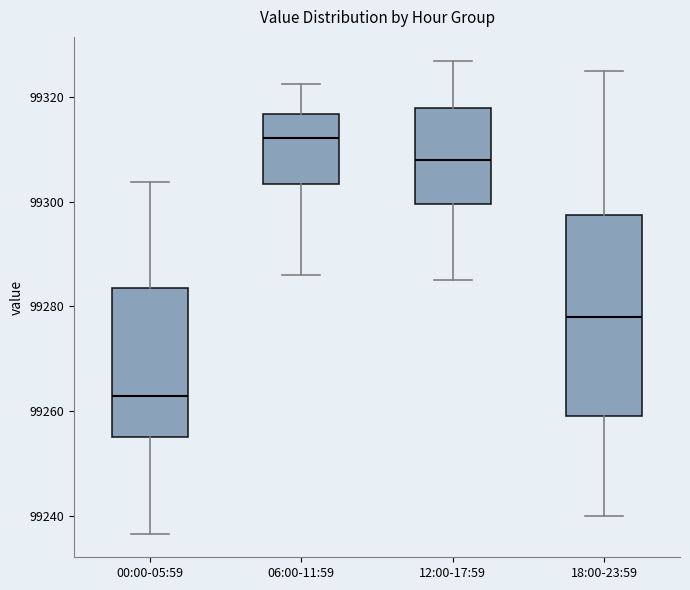

Reading left to right, transcribe this box plot: for each box, give where its median line is, the range the box spans, and where its two whiskers end, as read against the y-axis. The values are not printed on the chart, so give them approximately, as read against the axis.

00:00-05:59: median 99262, box 99256 to 99284, whiskers 99236 to 99304
06:00-11:59: median 99312, box 99304 to 99316, whiskers 99286 to 99322
12:00-17:59: median 99308, box 99300 to 99318, whiskers 99286 to 99328
18:00-23:59: median 99278, box 99260 to 99298, whiskers 99240 to 99326